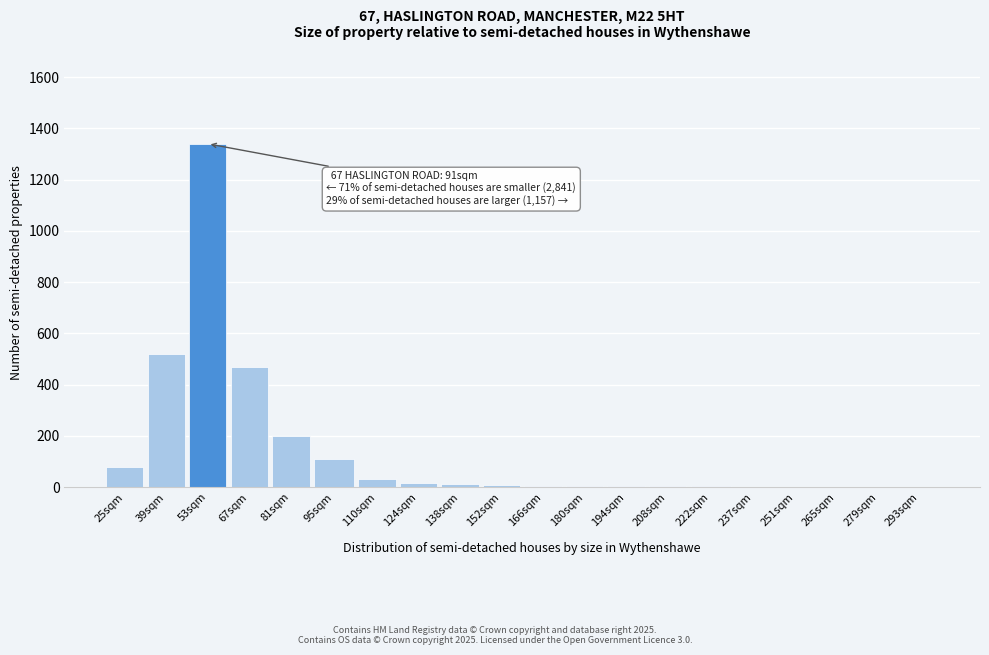

At which category does the chart reach its peak across all series?

53sqm